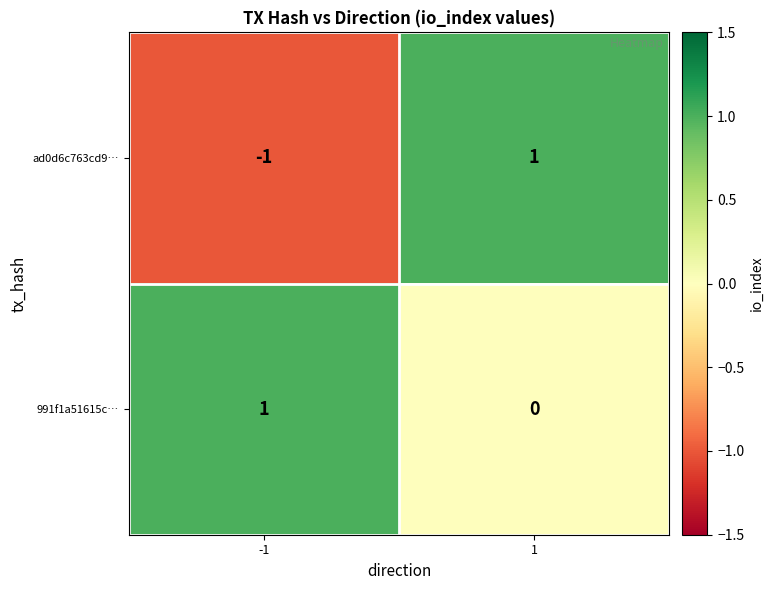

The value of 991f1a51615c… at -1 is 1. True or false?

True